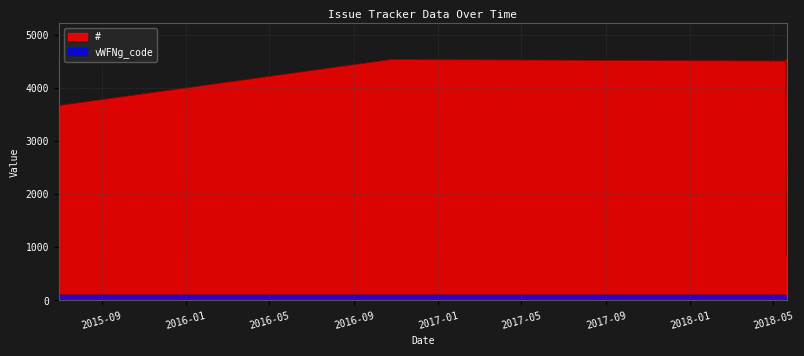

What is the label of the 3rd point from the right?

2018/05/19